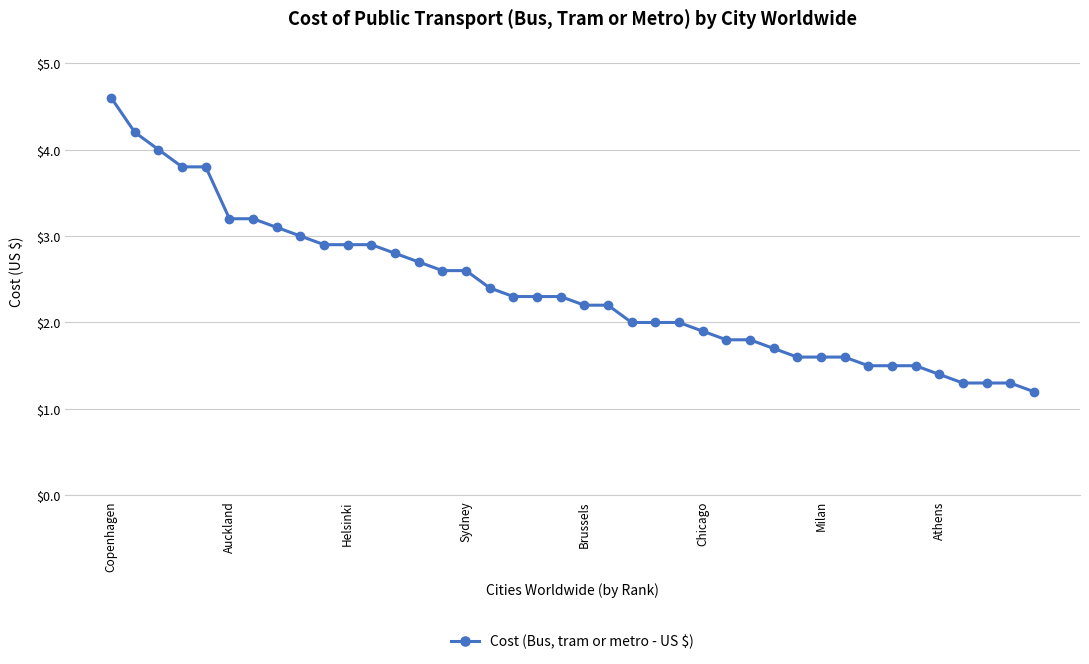

Reading right to left, extract all data points from this chart.

1.2	1.3	1.3	1.3	1.4	1.5	1.5	1.5	1.6	1.6	1.6	1.7	1.8	1.8	1.9	2.0	2.0	2.0	2.2	2.2	2.3	2.3	2.3	2.4	2.6	2.6	2.7	2.8	2.9	2.9	2.9	3.0	3.1	3.2	3.2	3.8	3.8	4.0	4.2	4.6